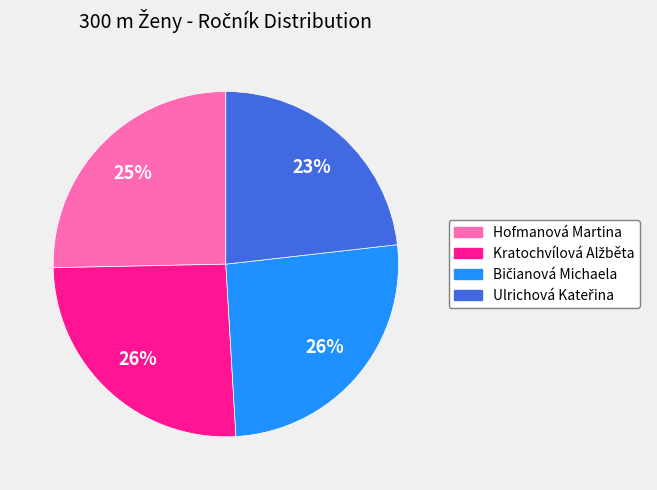

Does any single category account for the majority?

No